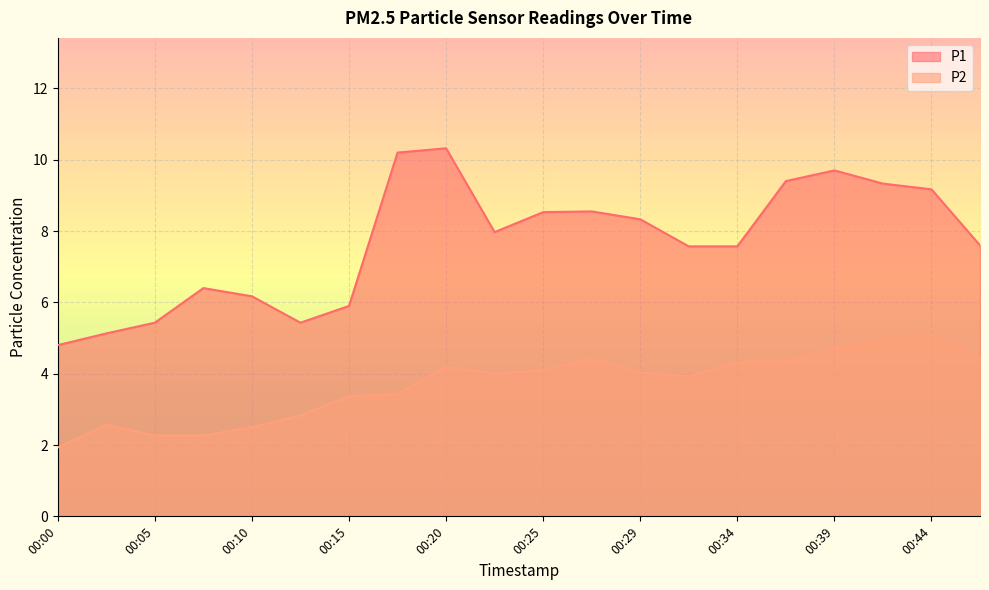

Reading left to right, extract all data points from this chart.

P1: 00:00=4.8	00:03=5.1	00:05=5.4	00:08=6.4	00:10=6.2	00:12=5.4	00:15=5.9	00:17=10.2	00:20=10.3	00:22=8.0	00:25=8.5	00:27=8.6	00:29=8.3	00:32=7.6	00:34=7.6	00:37=9.4	00:39=9.7	00:42=9.3	00:44=9.2	00:46=7.6
P2: 00:00=1.9	00:03=2.6	00:05=2.3	00:08=2.3	00:10=2.5	00:12=2.8	00:15=3.4	00:17=3.4	00:20=4.2	00:22=4.0	00:25=4.1	00:27=4.4	00:29=4.0	00:32=3.9	00:34=4.3	00:37=4.4	00:39=4.7	00:42=5.0	00:44=5.1	00:46=4.5